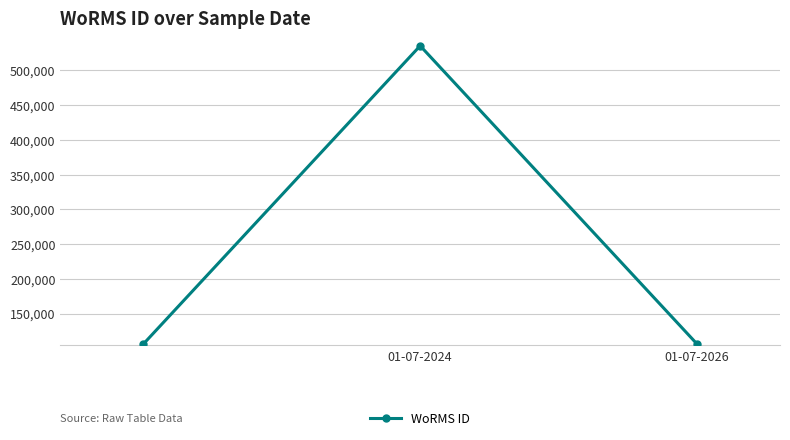

What is the average value?

249271